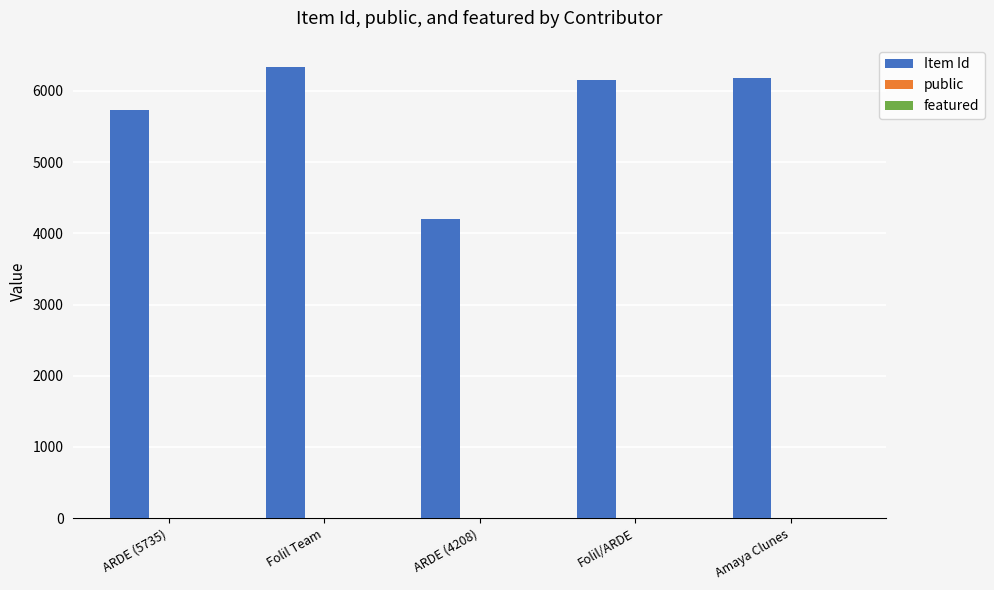

What is the average value of the Item Id series?

5721